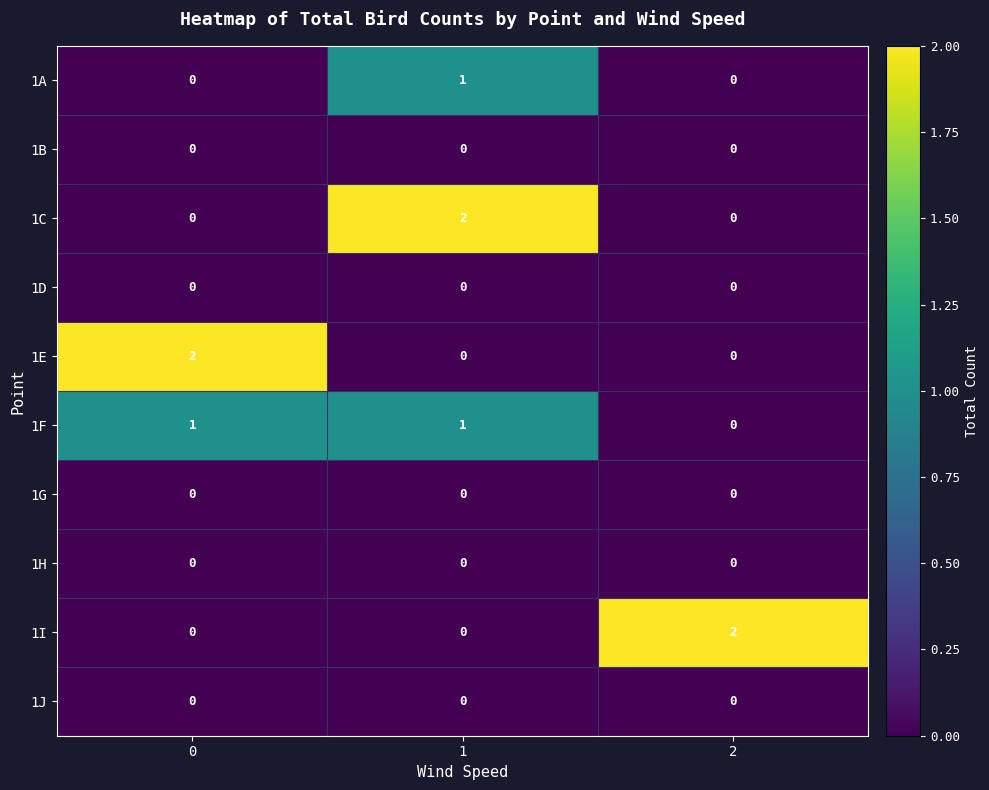

Is the value of 1F at 0 greater than the value of 1I at 0?

Yes